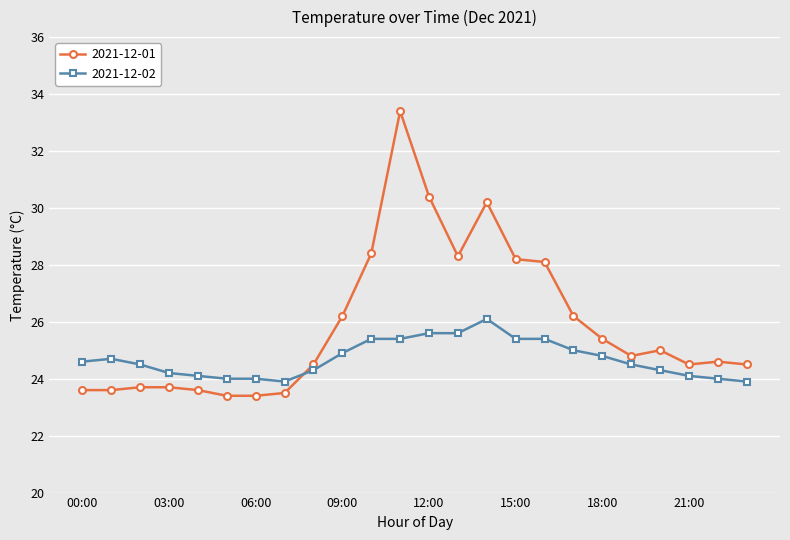

What is the average value of the 2021-12-02 series?

24.7